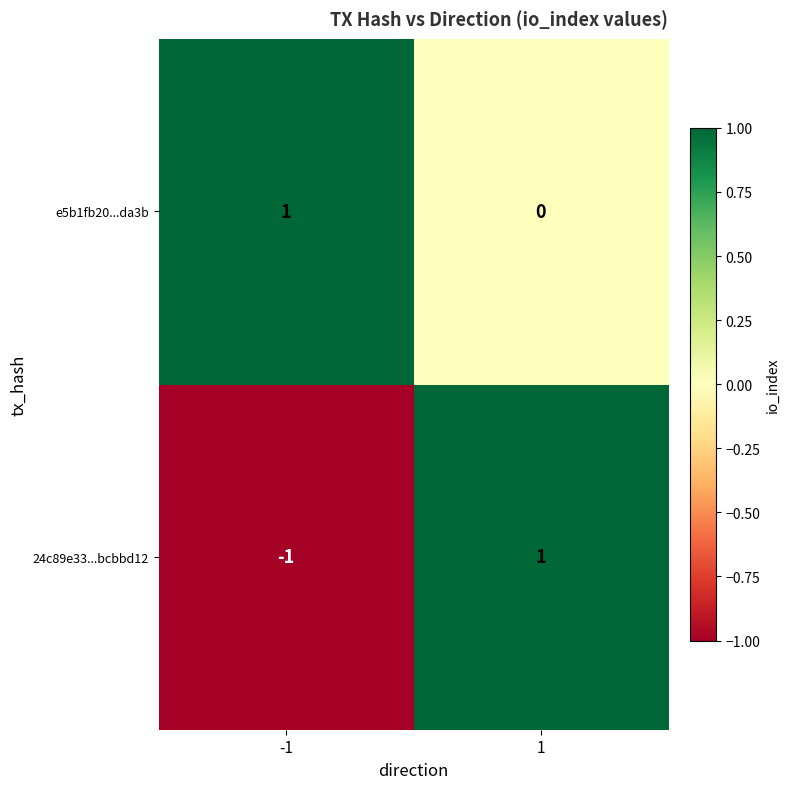

Reading left to right, list all the values displayed in this chart.

e5b1fb20...da3b: -1=1	1=0
24c89e33...bcbbd12: -1=-1	1=1